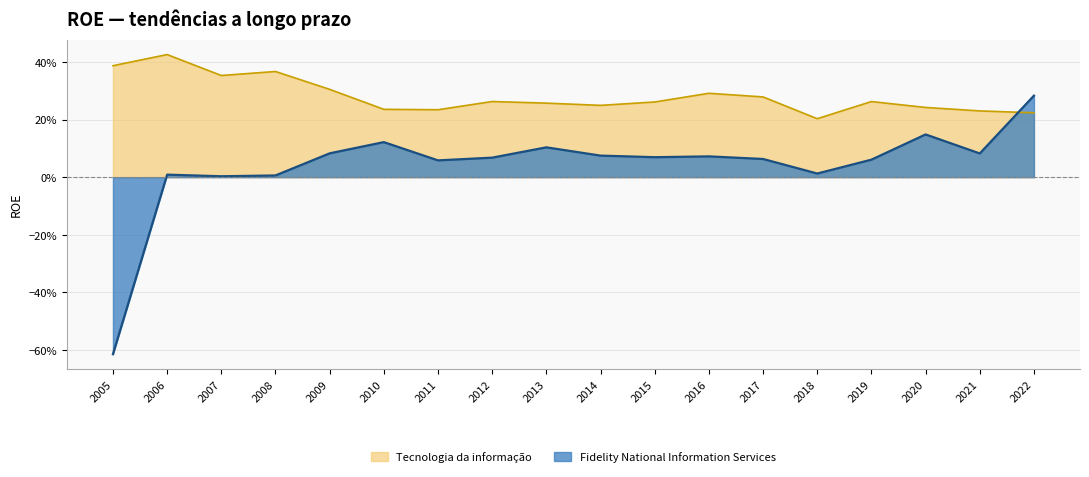

What are all the series names shown in the legend?

Tecnologia da informação, Fidelity National Information Services